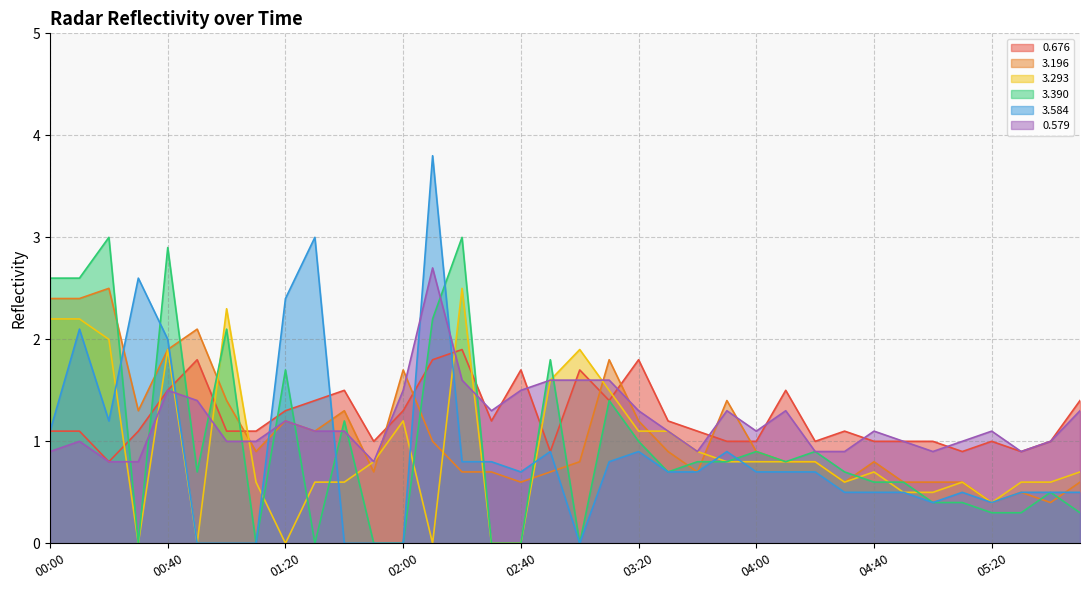

What is the label of the 32nd point from the left?

05:10